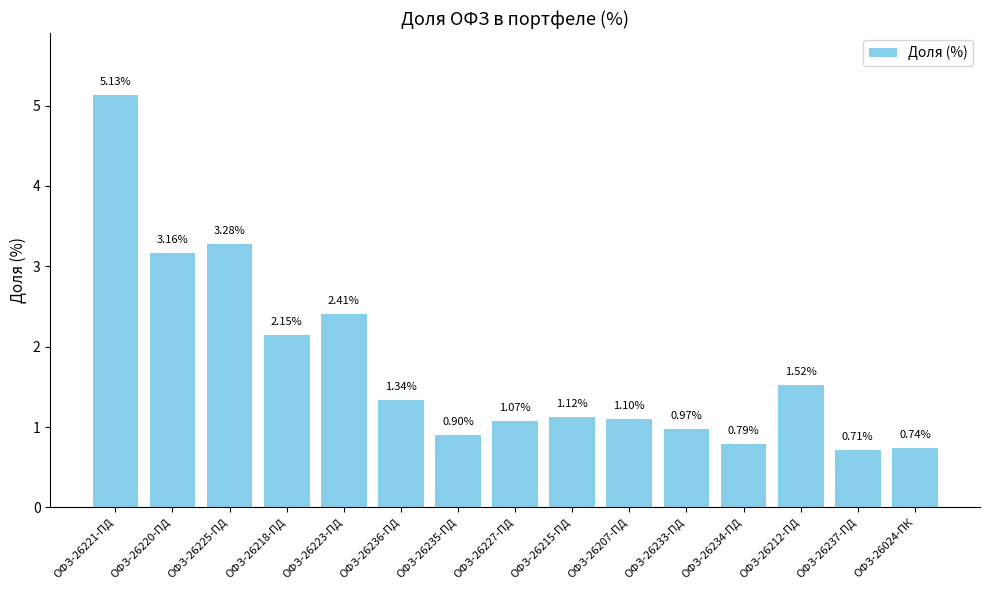

What is the average value?

1.8